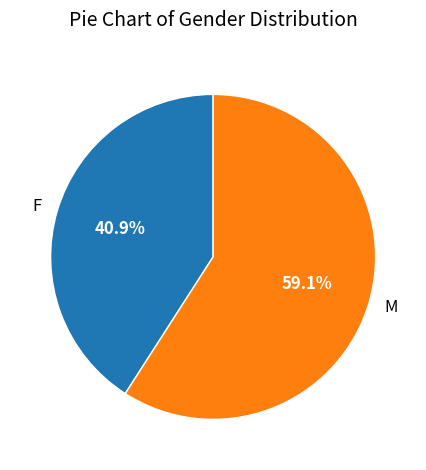

Is there any slice that represents more than half of the pie?

Yes